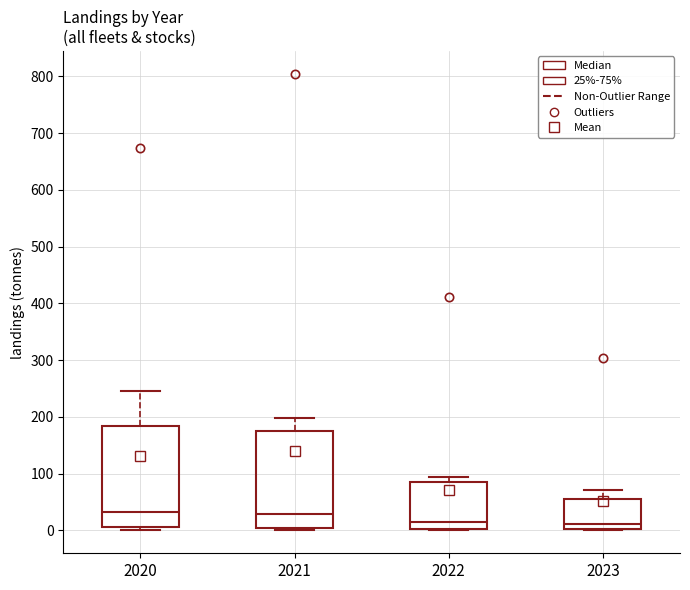

Reading left to right, read every box against the y-axis: the position of its median line, the range the box covers, and the ends of its whiskers. The values are not printed on the chart, so give them approximately, as read against the axis.

2020: median 30, box 10 to 180, whiskers 0 to 250
2021: median 30, box 0 to 170, whiskers 0 (just below the box's lower edge) to 200
2022: median 10, box 0 to 90, whiskers 0 to 90 (just above the box's upper edge)
2023: median 10, box 0 to 60, whiskers 0 to 70